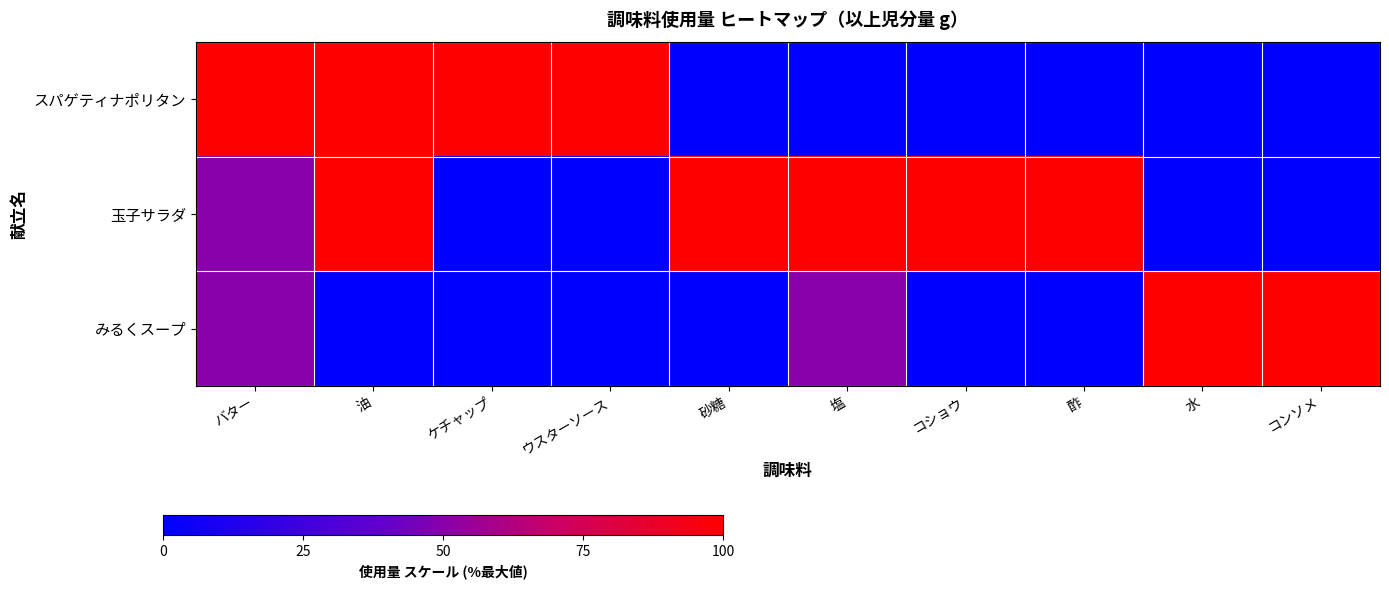

Rank the series by their average value, from lowest to highest.

みるくスープ, スパゲティナポリタン, 玉子サラダ